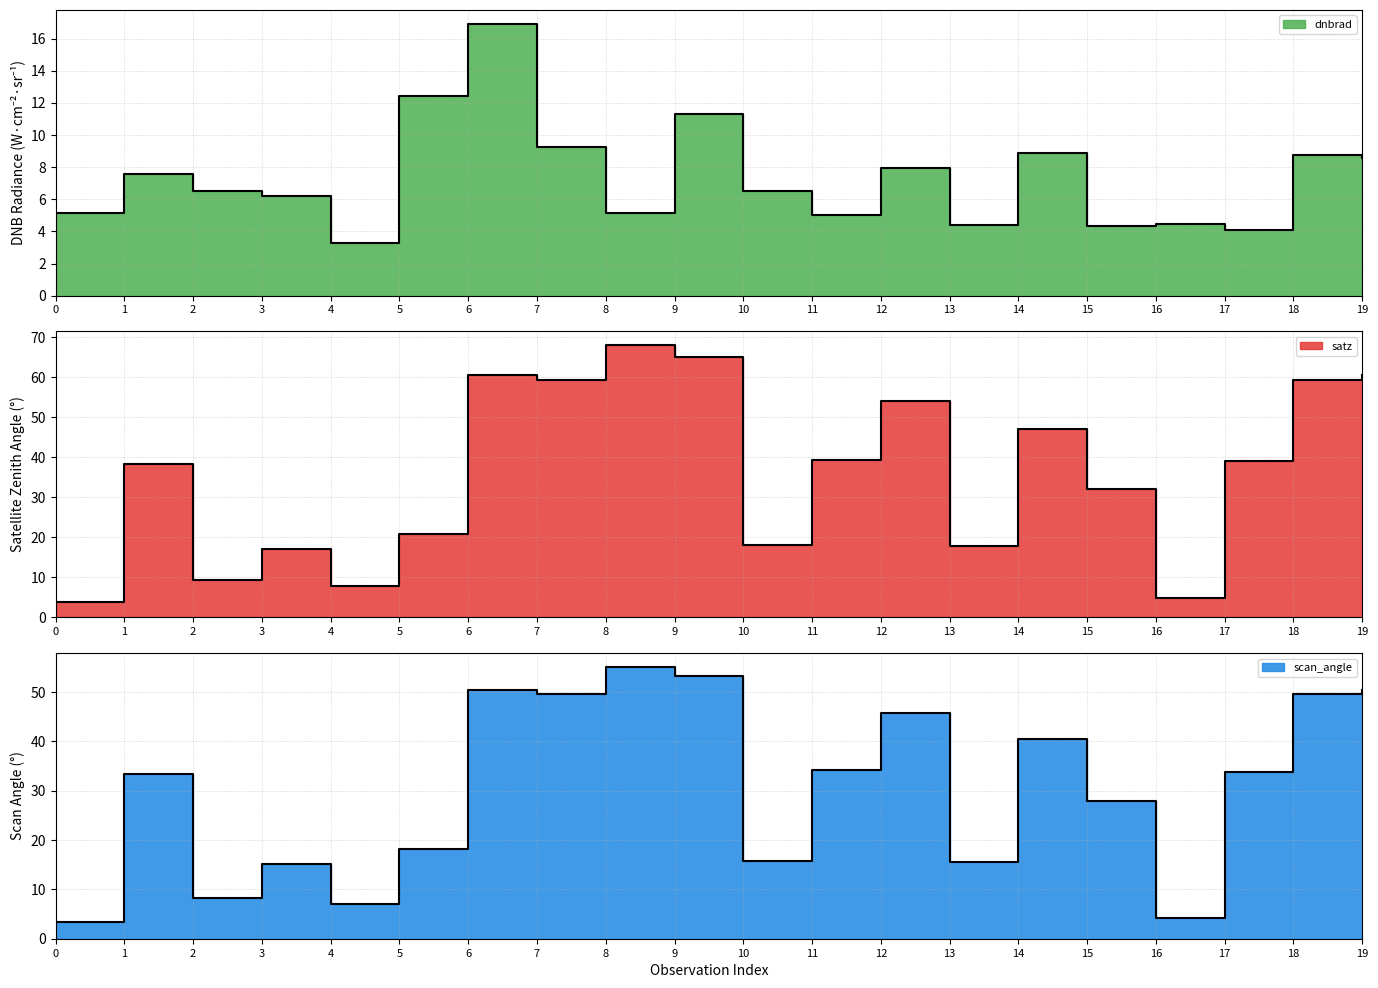

Count the number of categories in the chart.

20